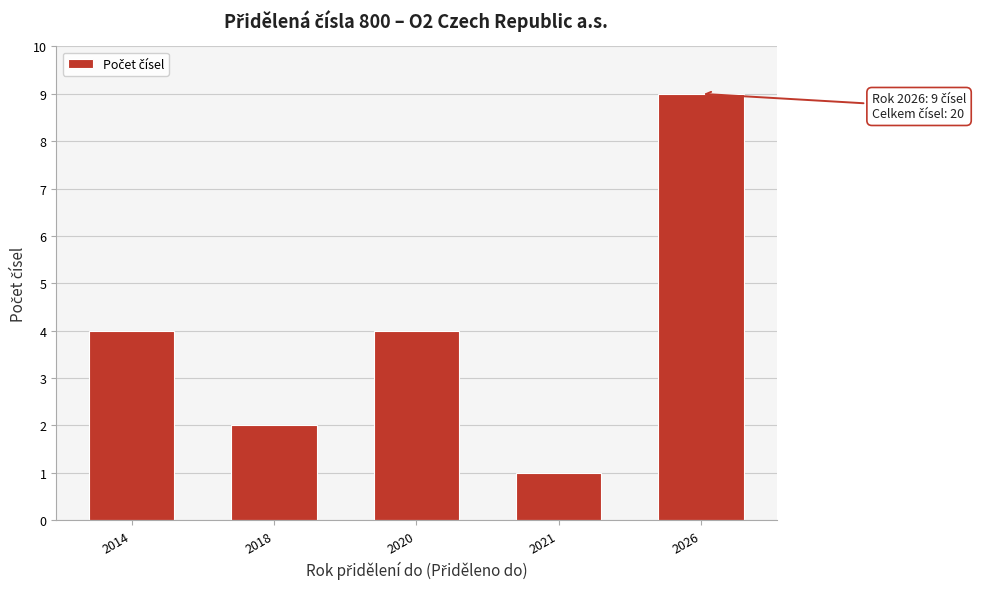

Reading left to right, list all the values displayed in this chart.

4	2	4	1	9